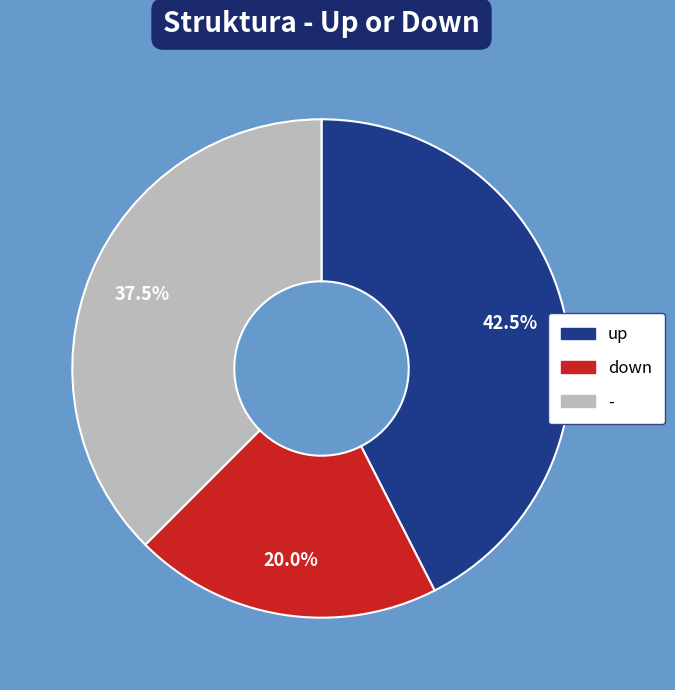

Between - and down, which is larger?

-